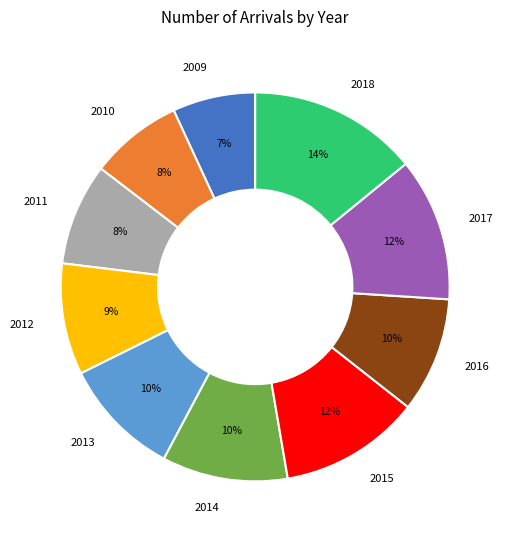

Which slice is the largest?

2018